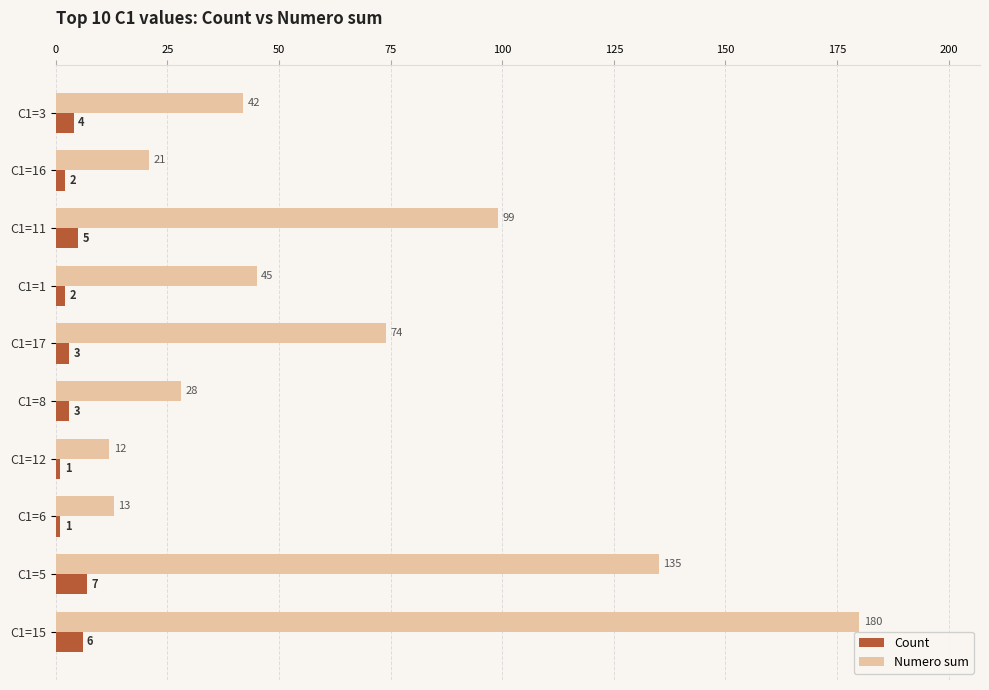

Which category has the highest value in the Numero sum series?

C1=15